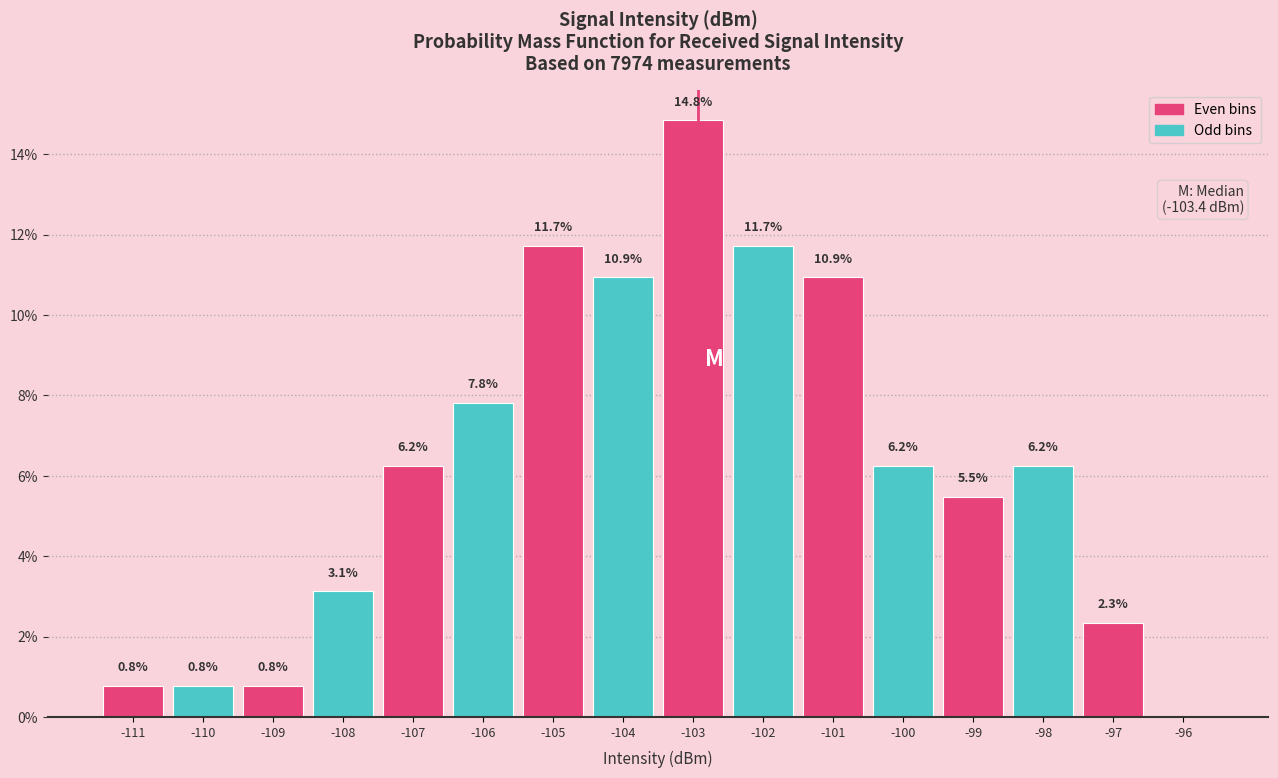

What is the change in value from -110 to -99?

+4.7